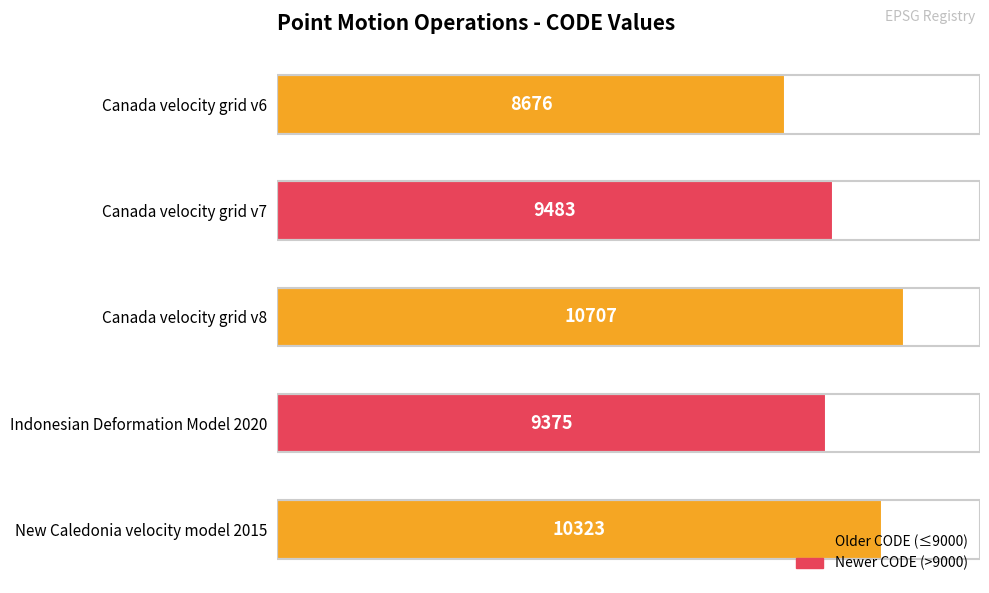

What is the difference between the maximum and minimum values?

2031